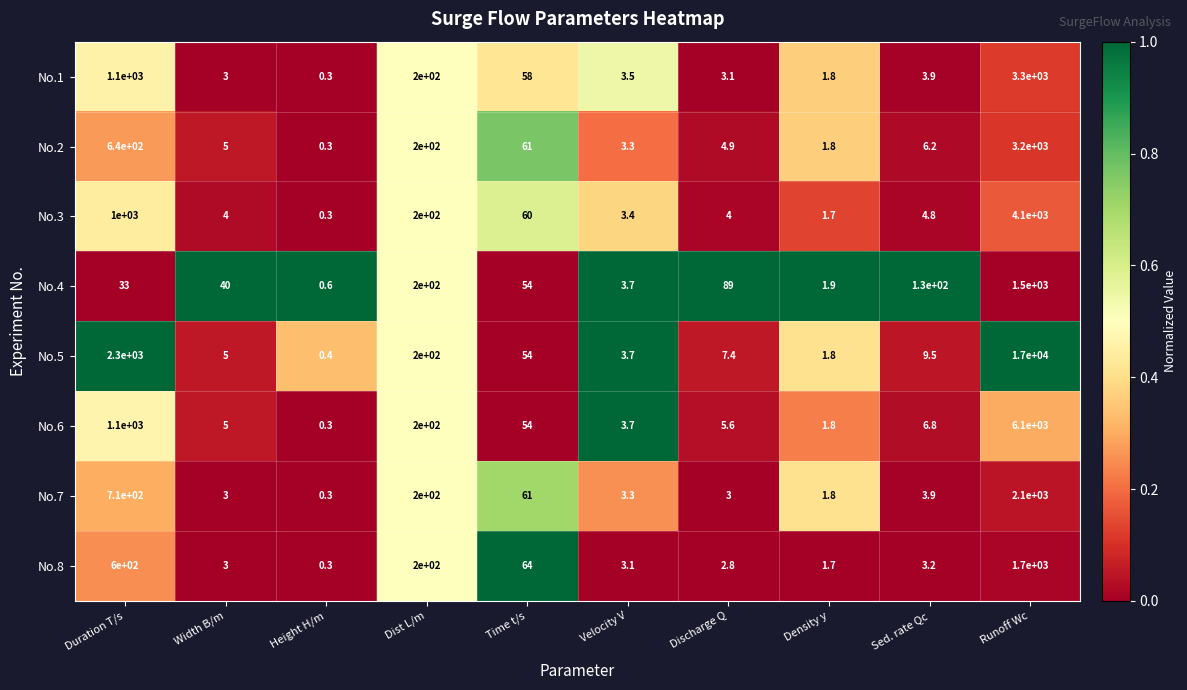

Which series changed the most between Width B/m and Velocity V?

No.4